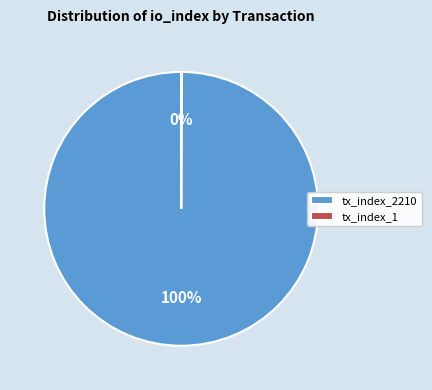

What percentage is the tx_index_2210 slice, to the nearest percent?

100%